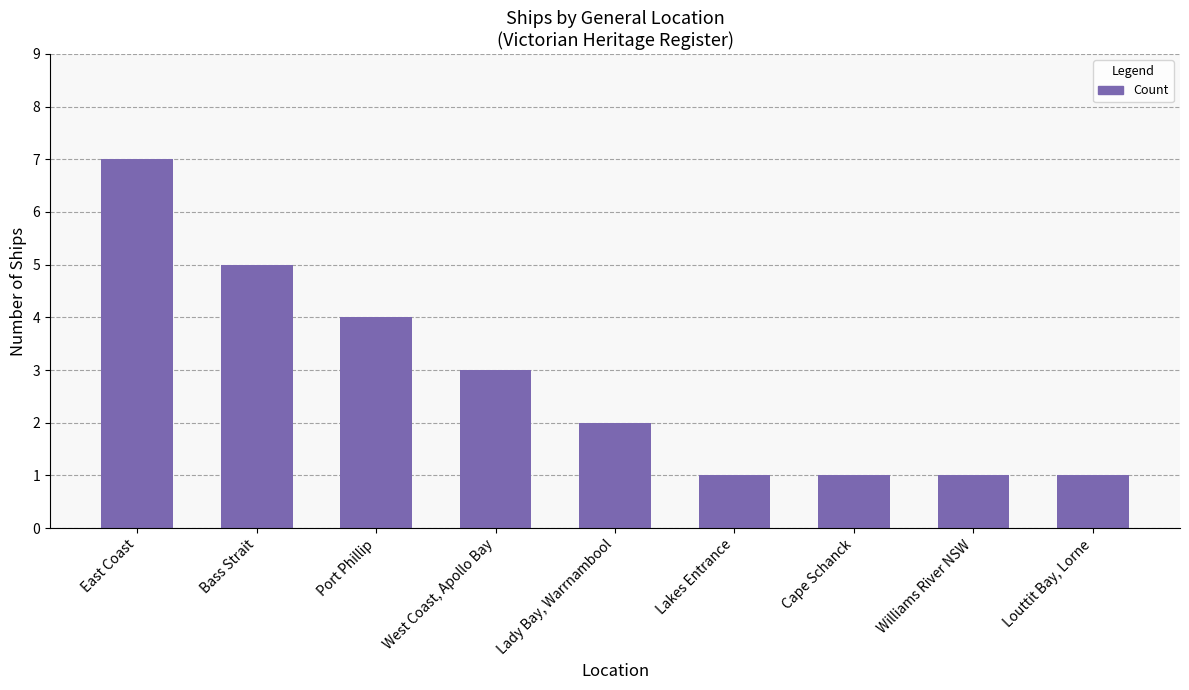

The value at Williams River NSW is 0. True or false?

False